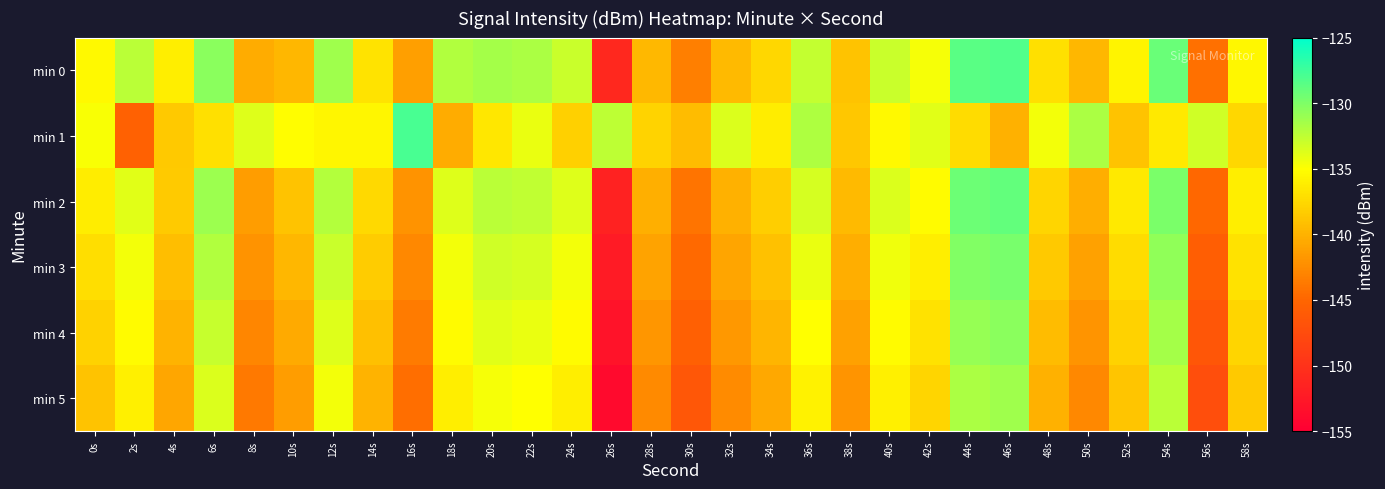

Count the number of data series in this chart.

6